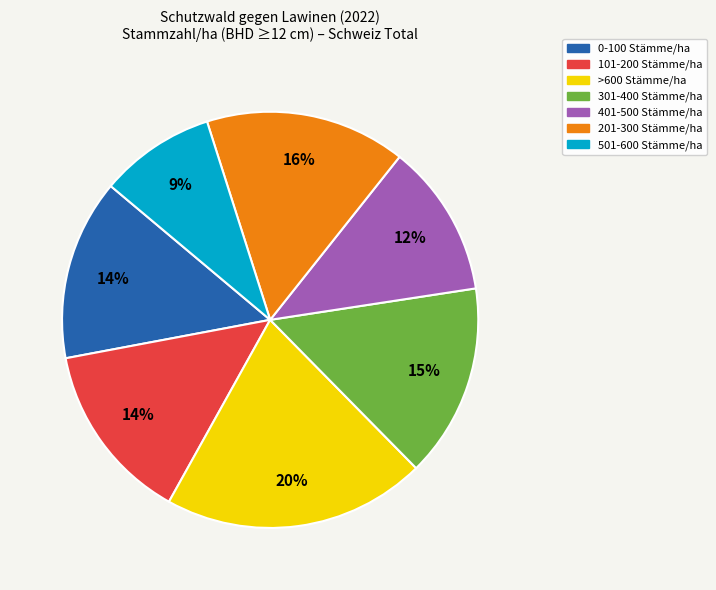

Combined, do 501-600 Stämme/ha and >600 Stämme/ha account for over 50%?

No